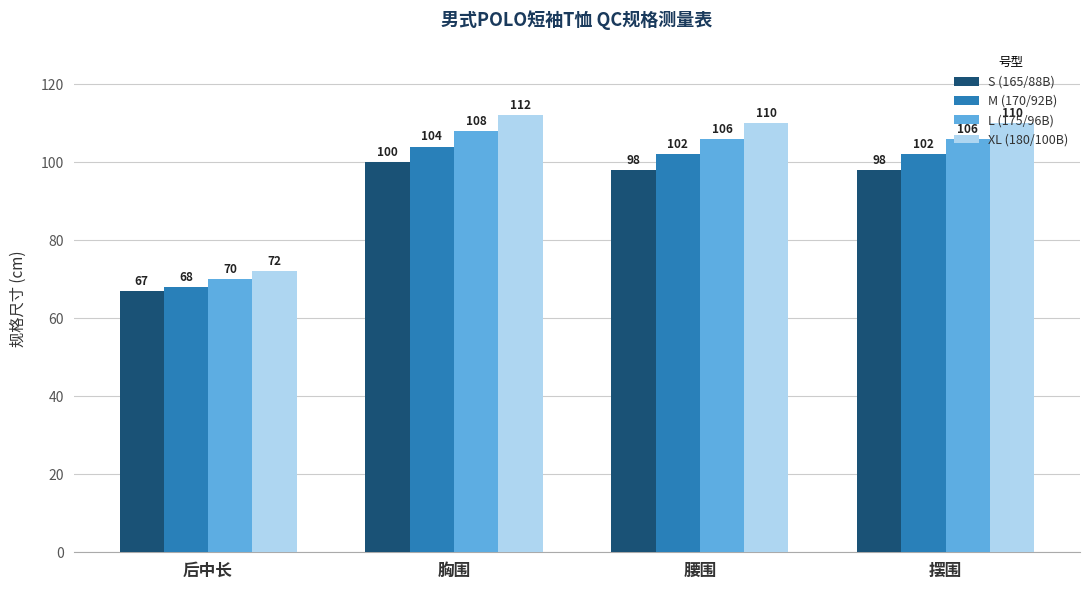

At how many categories does at least one series exceed 107?

3